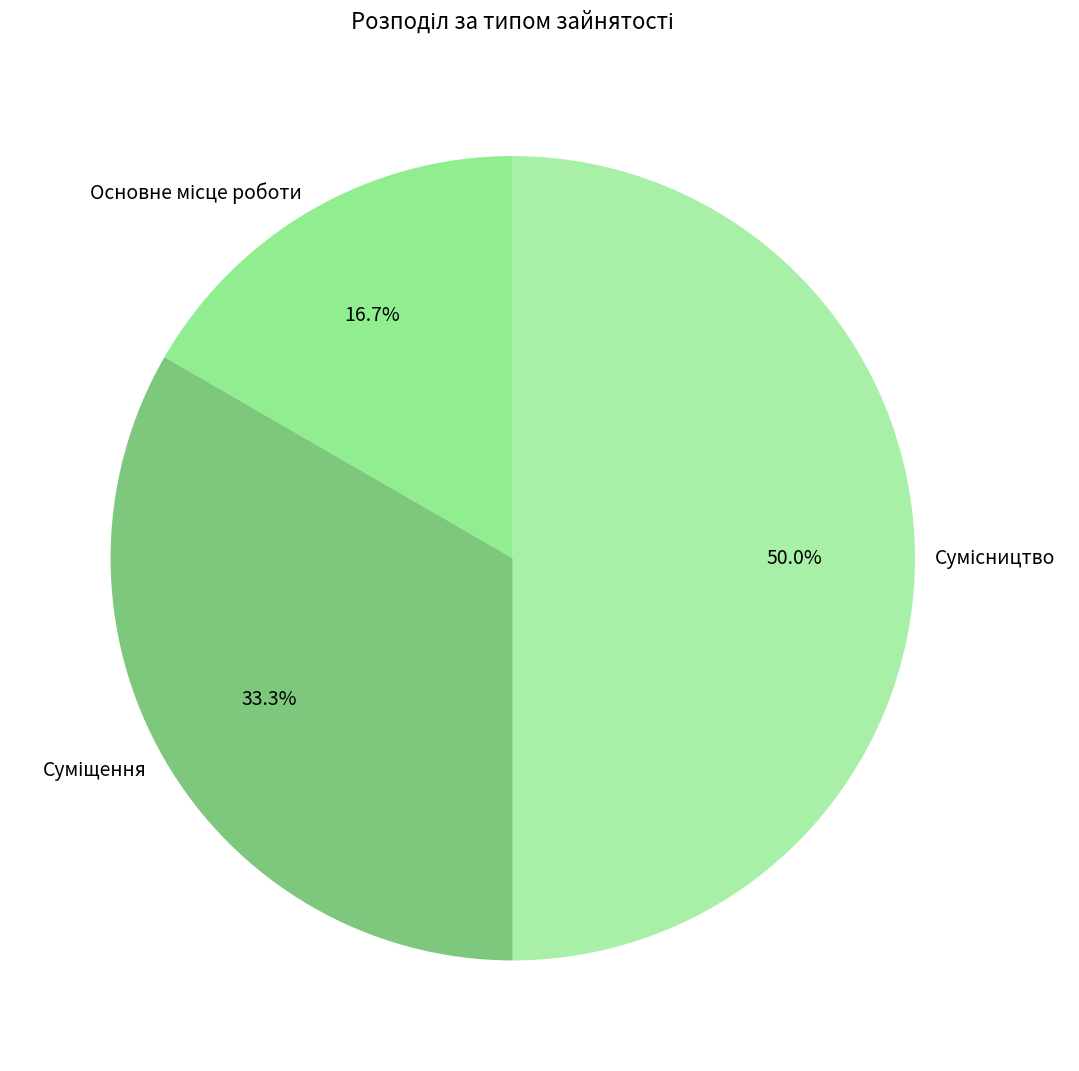

To the nearest percent, what percentage of the pie is Сумісництво?

50%